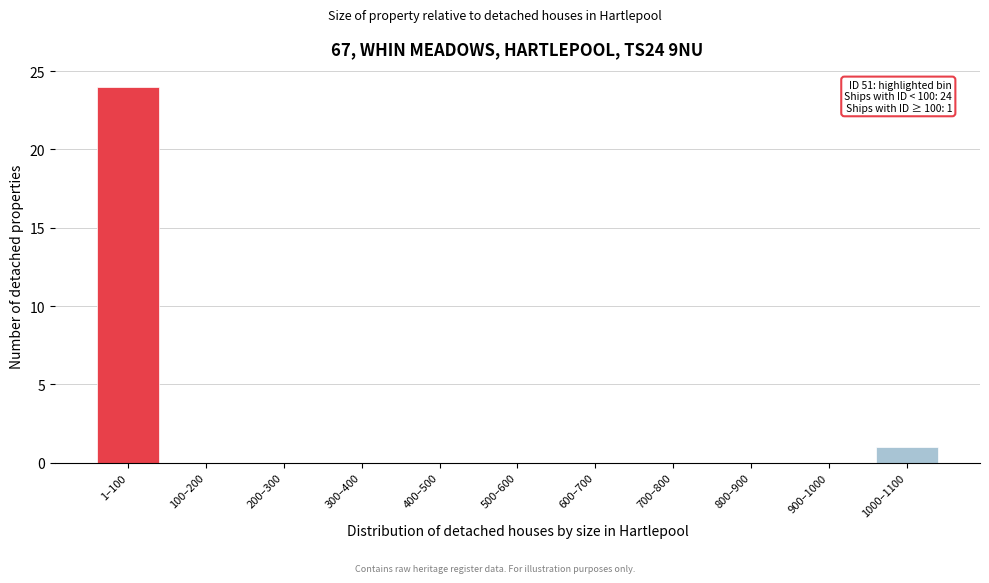

Reading left to right, what are all the values shown in this chart?

1–100=24	100–200=0	200–300=0	300–400=0	400–500=0	500–600=0	600–700=0	700–800=0	800–900=0	900–1000=0	1000–1100=1